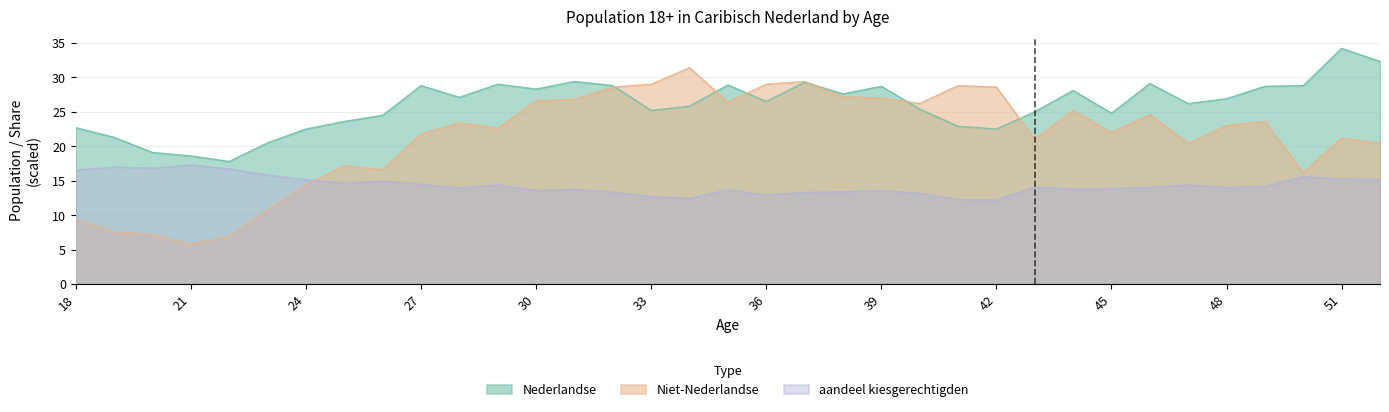

At which label does Niet-Nederlandse reach its peak?

34